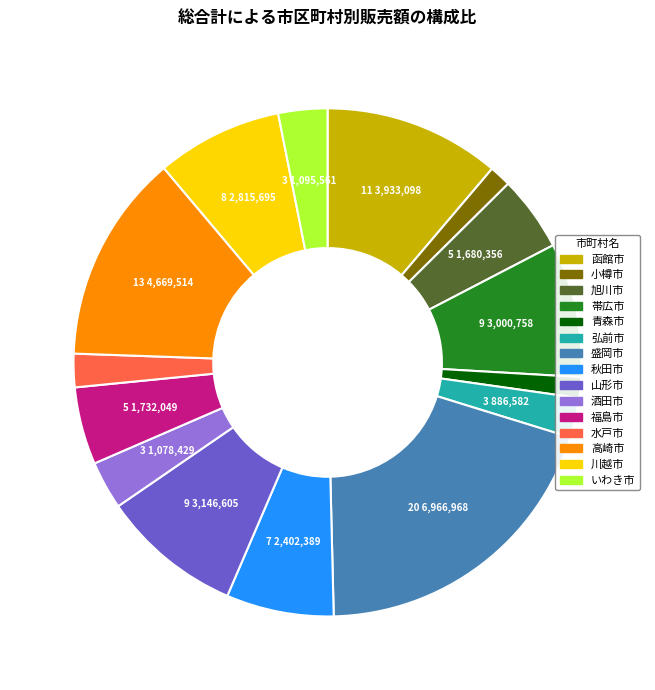

Is the sum of 小樽市 and 旭川市 greater than half?

No